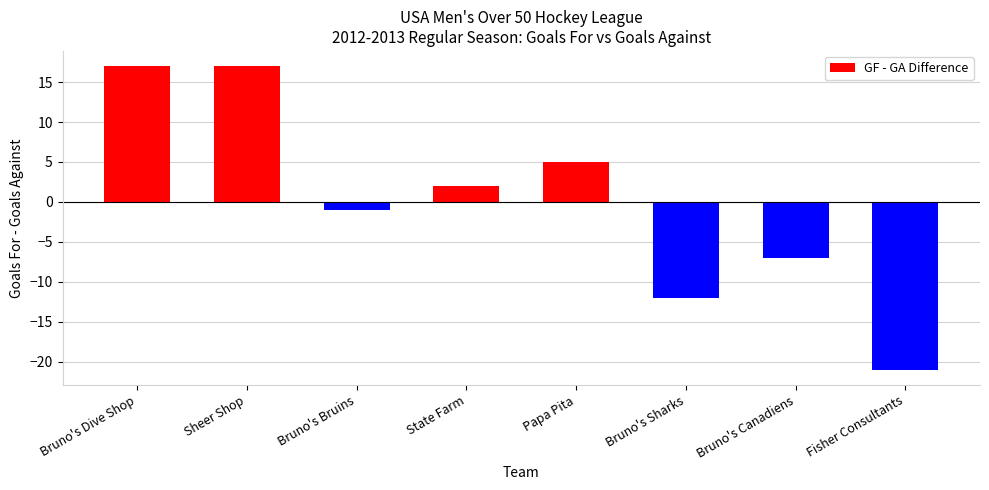

The value at Bruno's Dive Shop is 17. True or false?

True